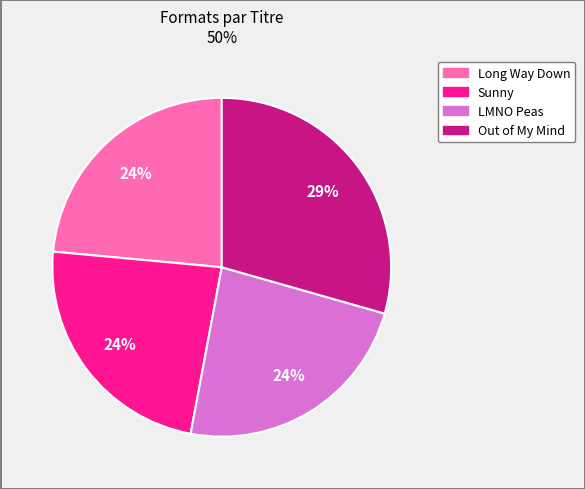

Does any single category account for the majority?

No